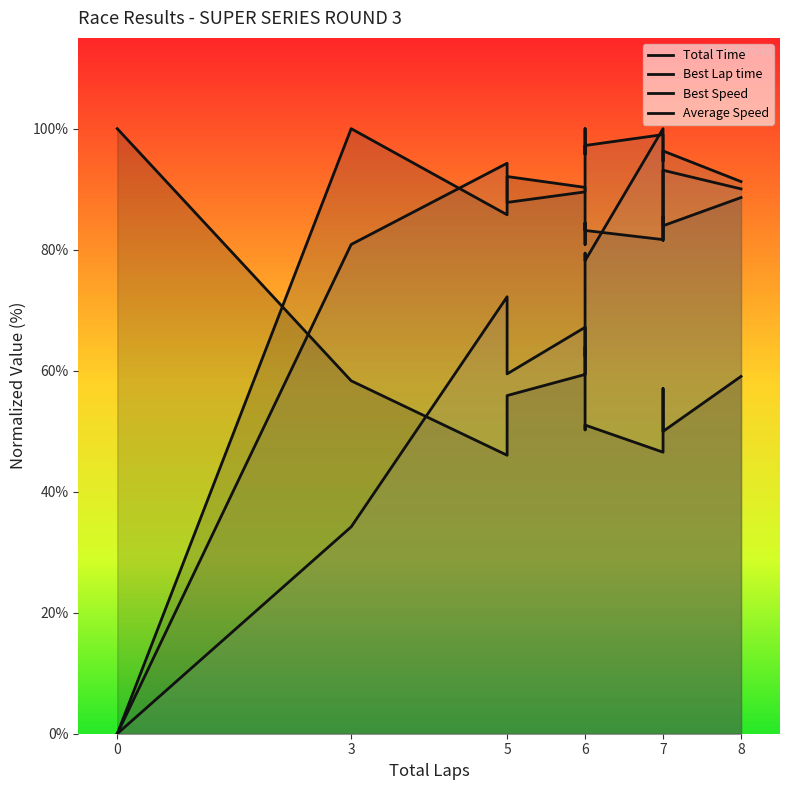

At how many categories does at least one series exceed 48?

12